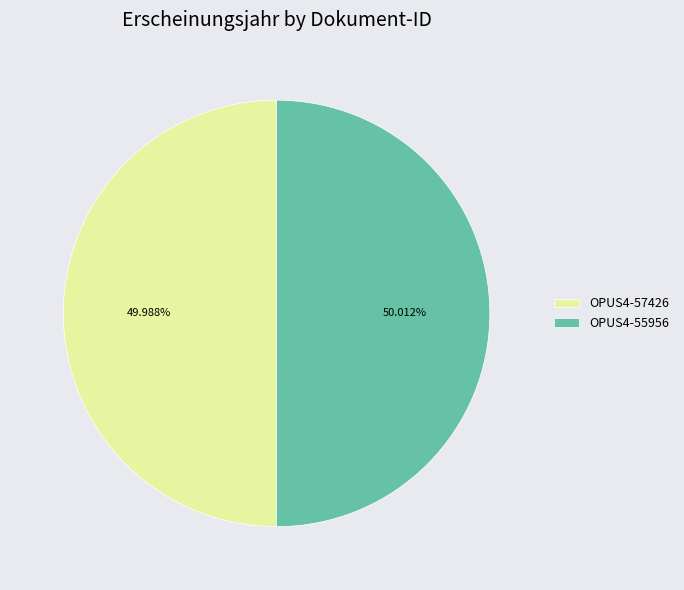

To the nearest percent, what percentage of the pie is OPUS4-55956?

50%